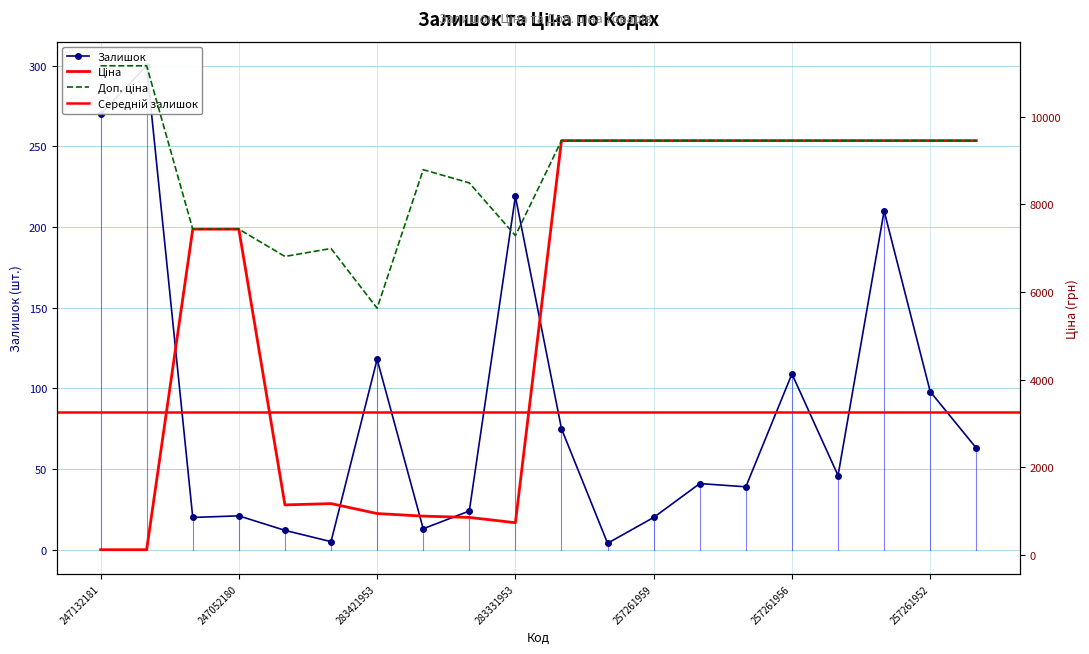

True or false: Залишок and Ціна intersect in this chart.

True